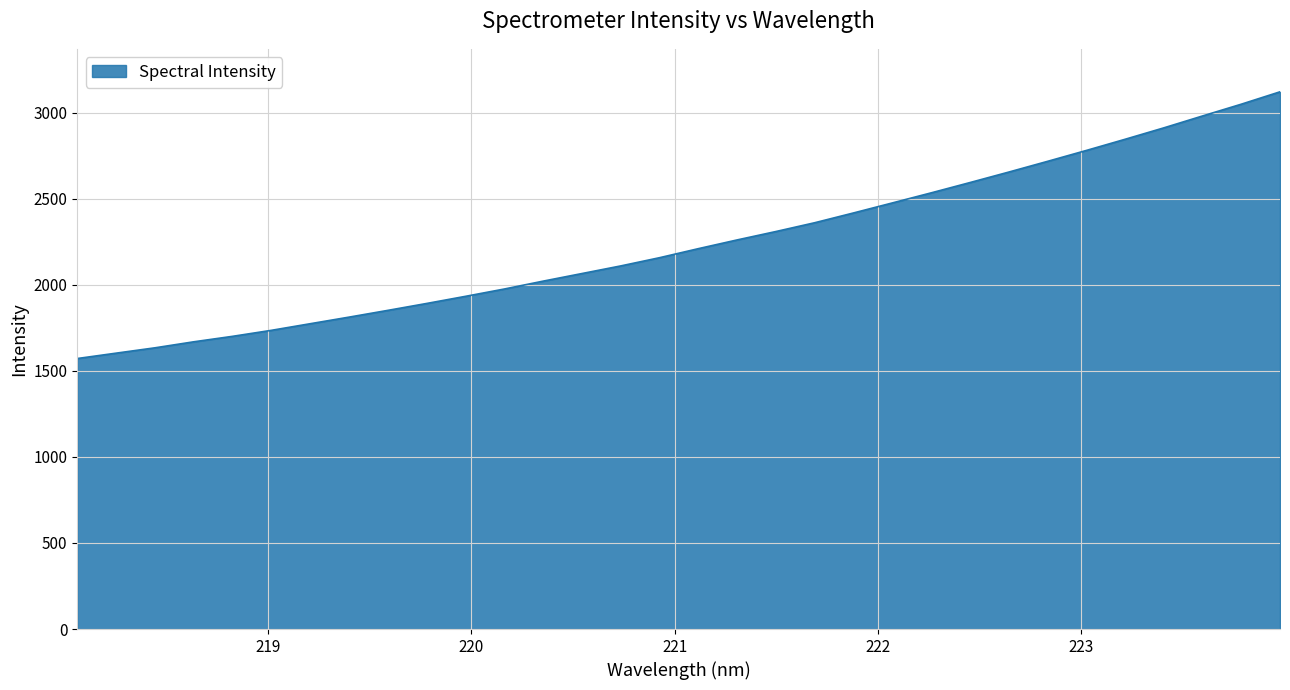

How many values are below 2210?

16